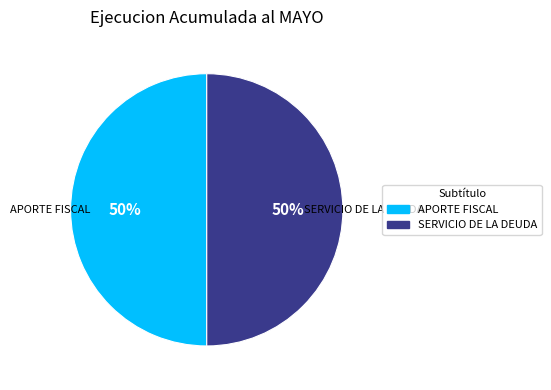

Do SERVICIO DE LA DEUDA and APORTE FISCAL together represent more than half of the pie?

Yes